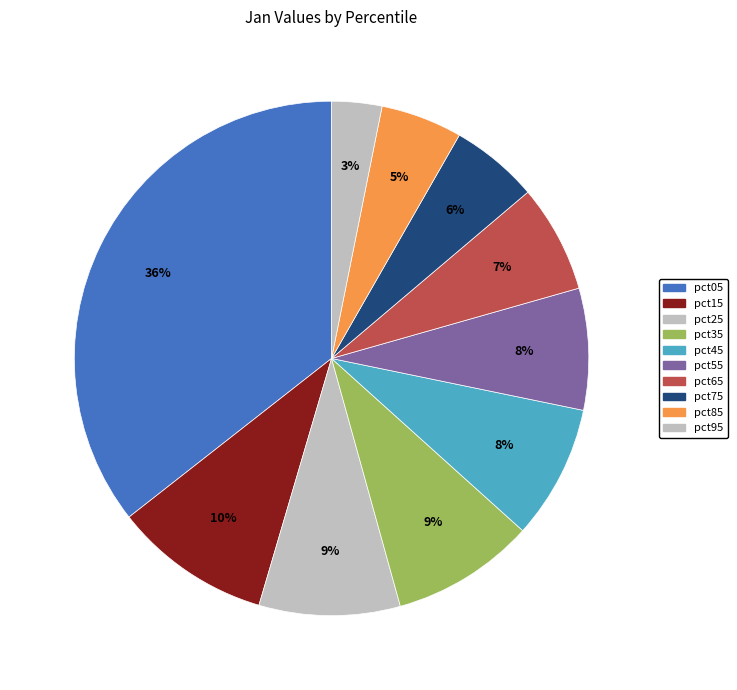

Is it true that pct55 is 8% of the pie?

True